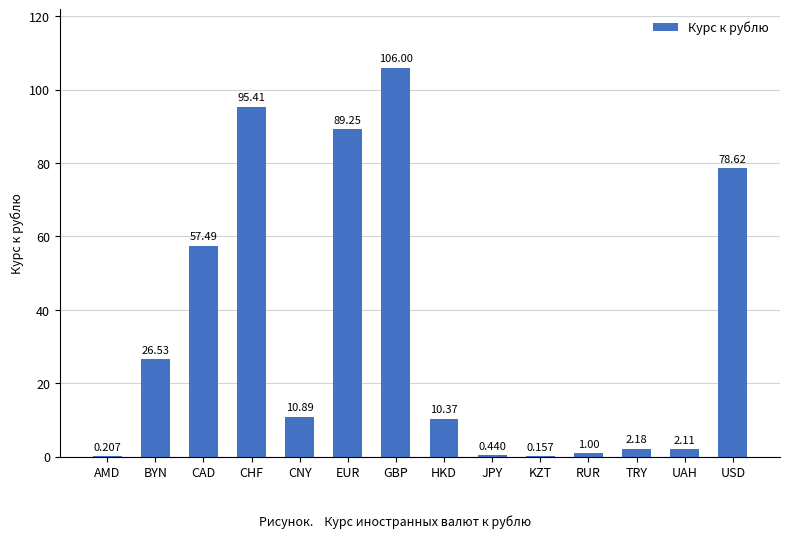

Which label corresponds to the largest value in the chart?

GBP